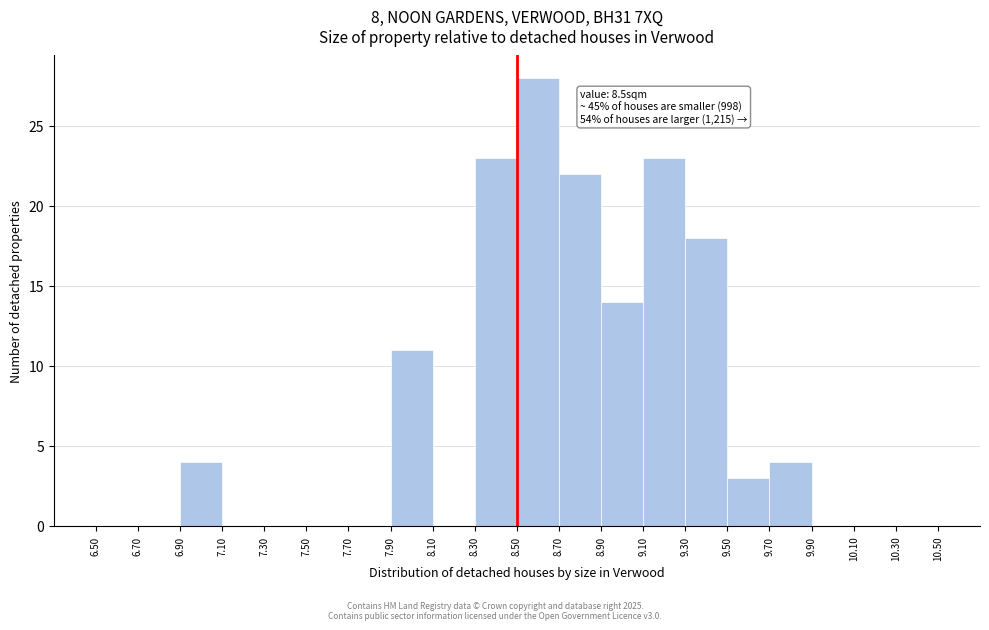

Over which range of the x-axis is the bar tallest?

8.50 to 8.70